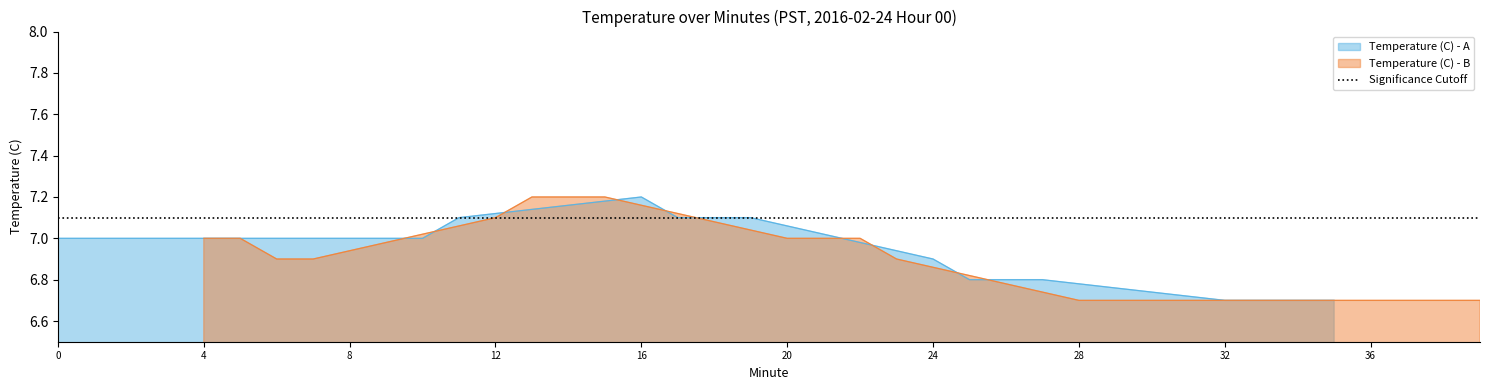

At which label does the data first exceed 7?

11